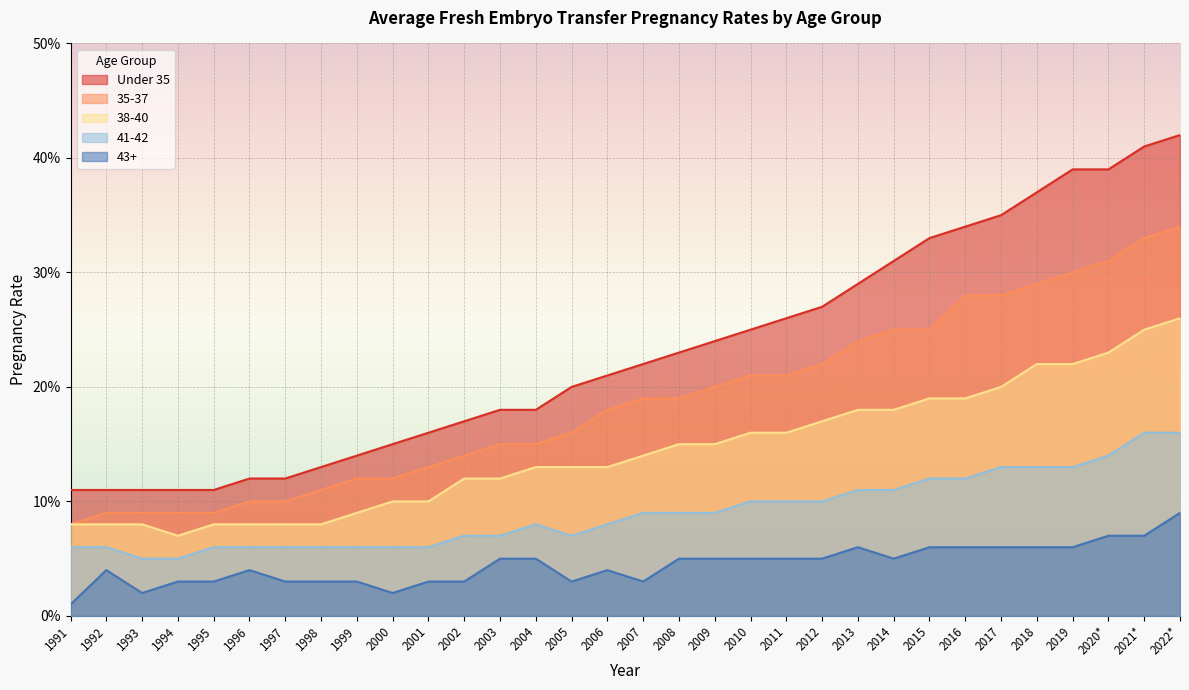

Which category has the highest value in the 35-37 series?

2022*